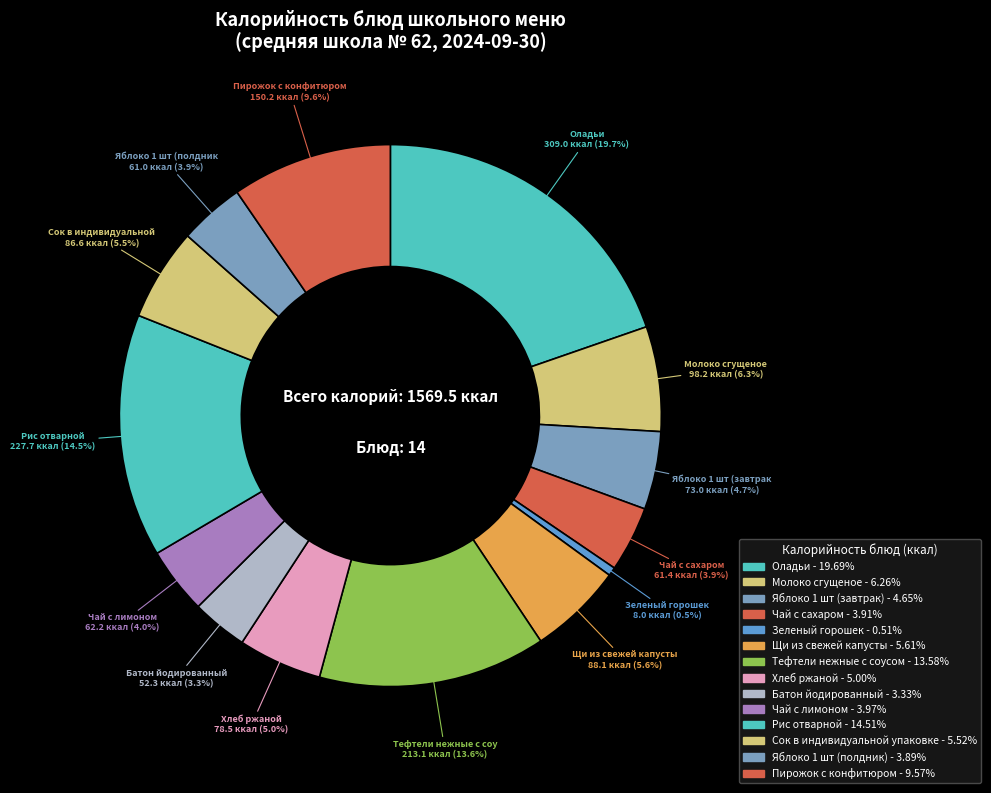

Is it true that Щи из свежей капусты is 6% of the pie?

True